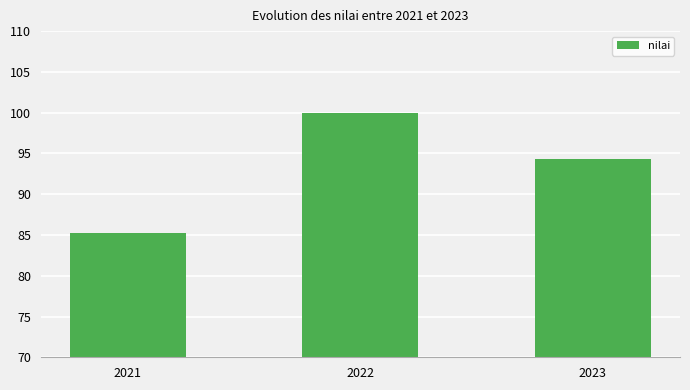

Between 2022 and 2023, which is larger?

2022